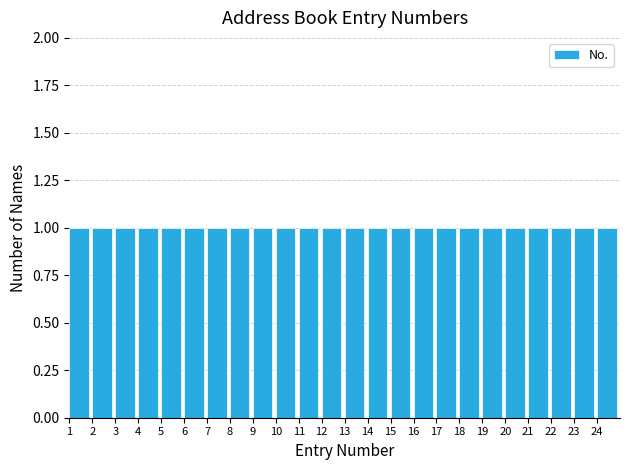

Reading left to right, list every bar in this chart as the range it spans on the x-axis followed by its height. The values are not printed on the chart, so give them approximately, as read against the axis.

1 to 2: 1
2 to 3: 1
3 to 4: 1
4 to 5: 1
5 to 6: 1
6 to 7: 1
7 to 8: 1
8 to 9: 1
9 to 10: 1
10 to 11: 1
11 to 12: 1
12 to 13: 1
13 to 14: 1
14 to 15: 1
15 to 16: 1
16 to 17: 1
17 to 18: 1
18 to 19: 1
19 to 20: 1
20 to 21: 1
21 to 22: 1
22 to 23: 1
23 to 24: 1
24 to 25: 1